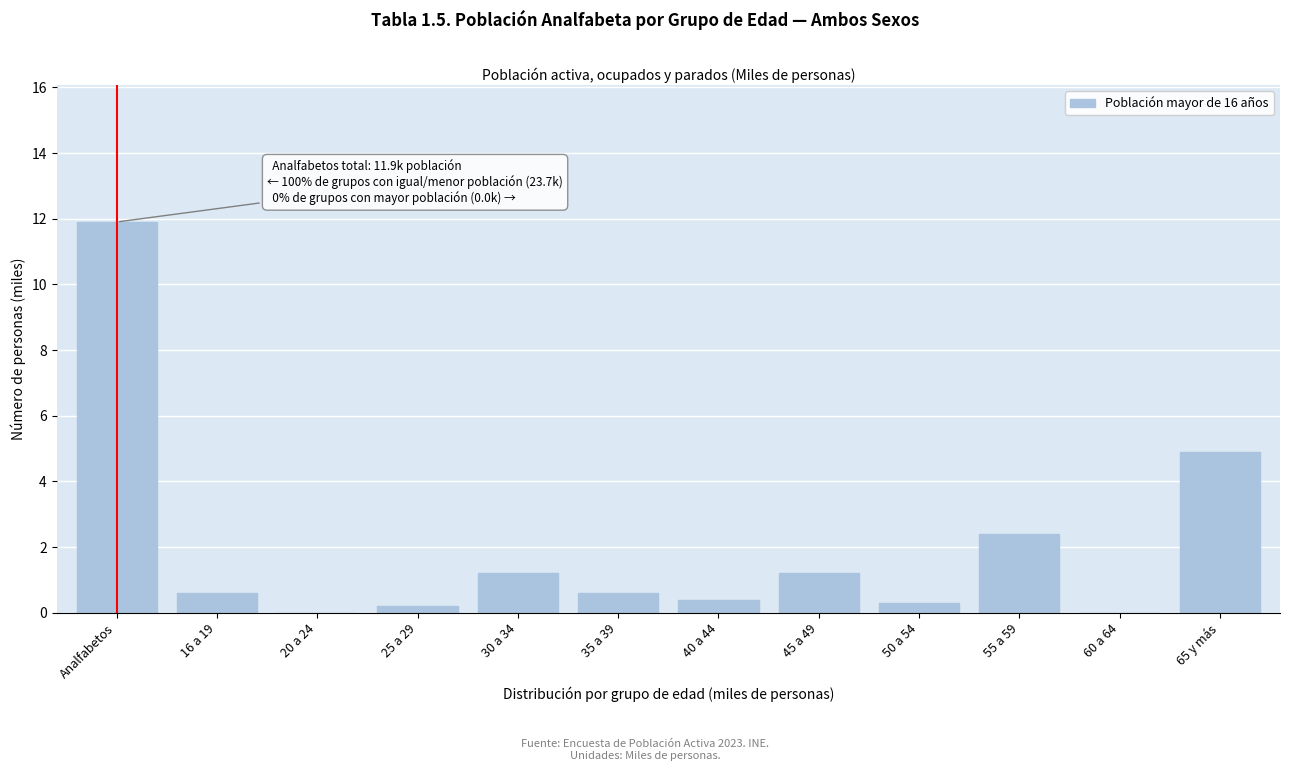

Reading left to right, what are all the values shown in this chart?

Analfabetos=11.9	16 a 19=0.6	20 a 24=0.0	25 a 29=0.2	30 a 34=1.2	35 a 39=0.6	40 a 44=0.4	45 a 49=1.2	50 a 54=0.3	55 a 59=2.4	60 a 64=0.0	65 y más=4.9